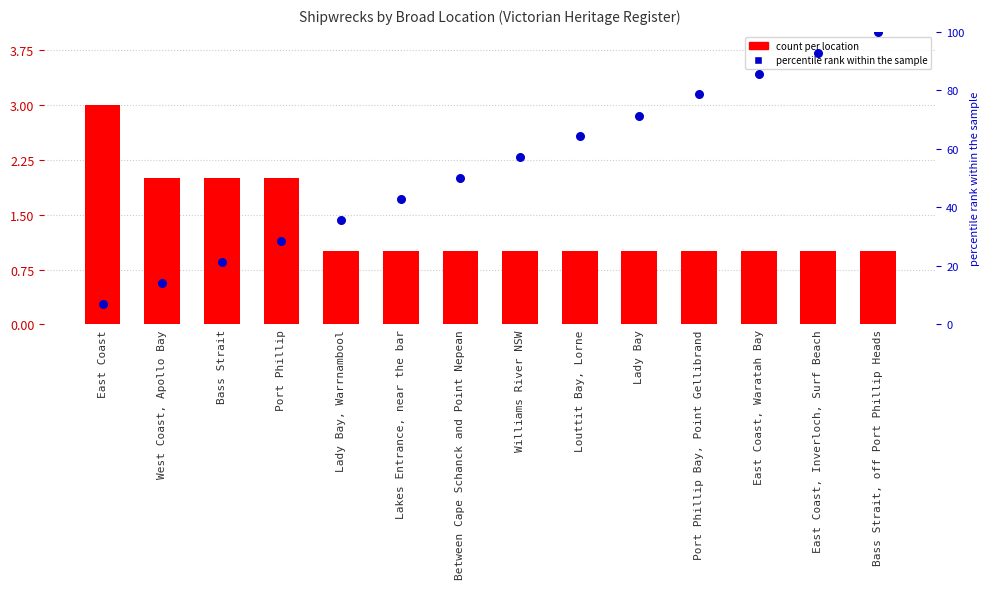

Which series contains the highest Y value?

percentile rank within the sample